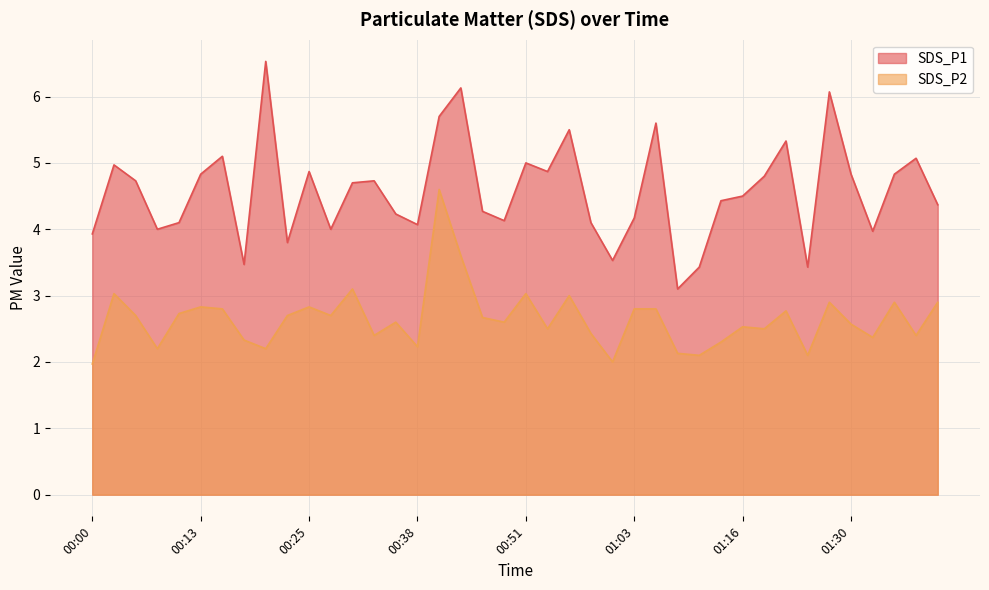

The value of SDS_P2 at 00:43 is 1.6. True or false?

False